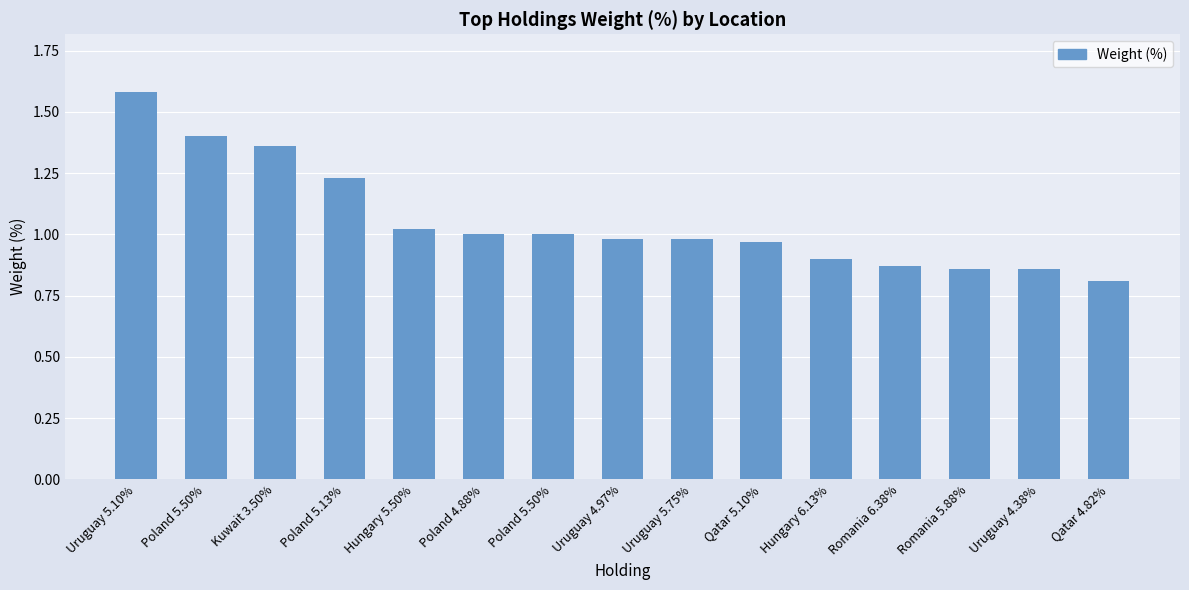

True or false: the data shows 1.9 at Poland 5.13%.

False